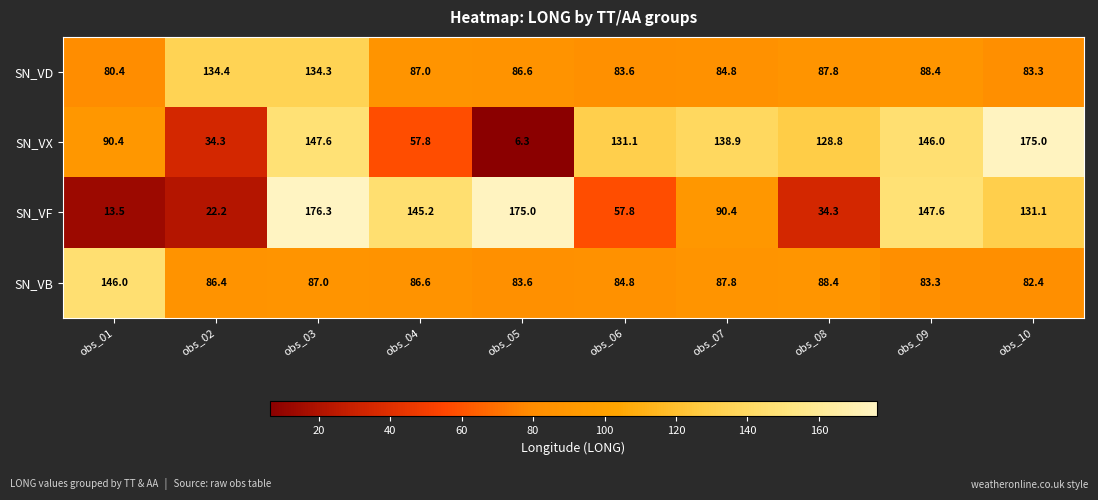

Which series changed the most between obs_06 and obs_10?

SN_VF